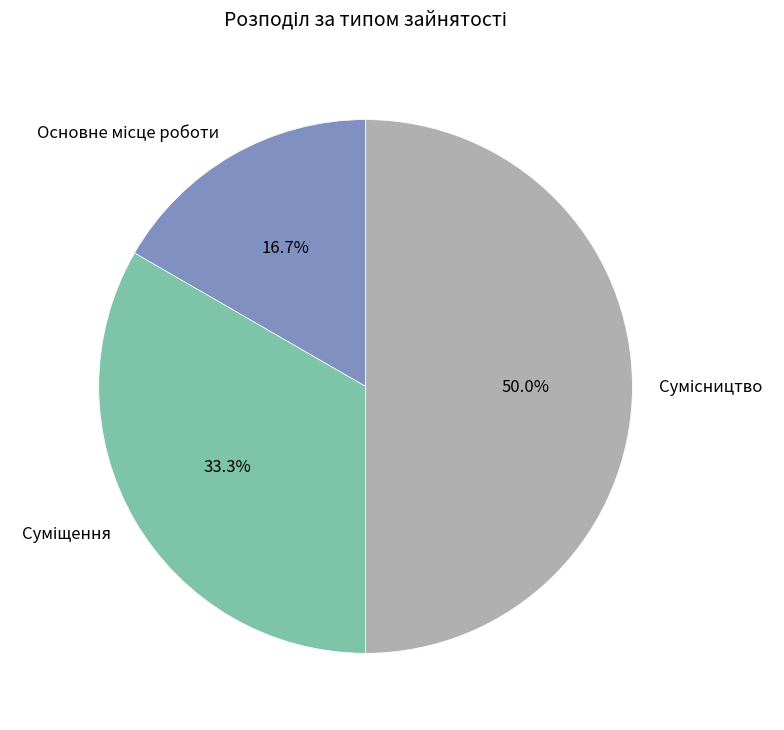

How many slices are in this pie chart?

3